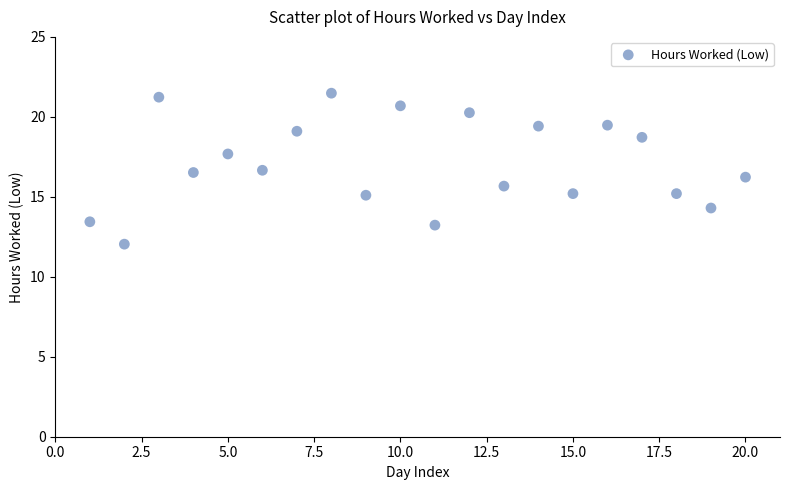

What is the range of Y values (max minus min)?

9.4